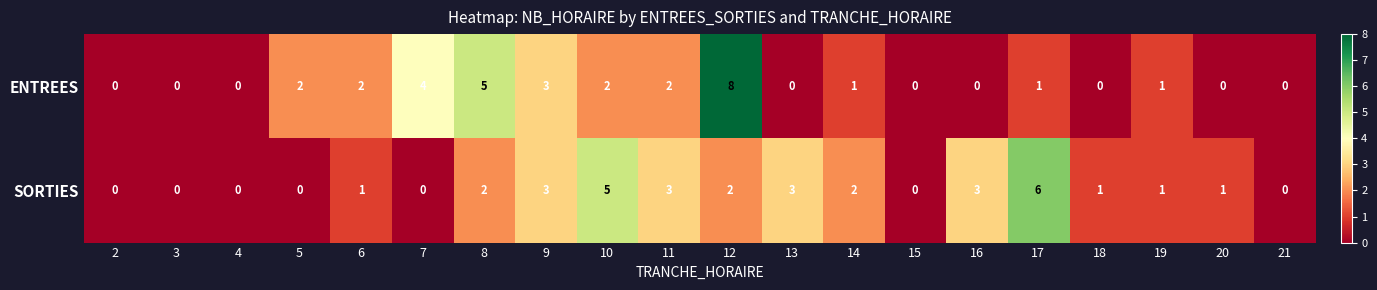

What is the difference between the second highest and minimum values in the SORTIES series?

5